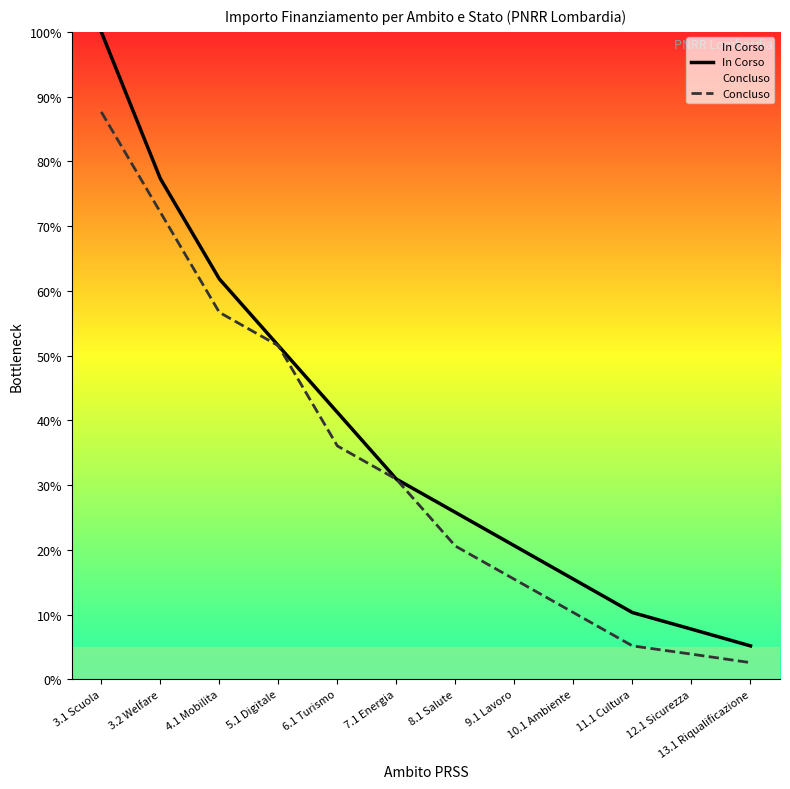

Is the value of In Corso at 10.1 Ambiente greater than the value of Concluso at 12.1 Sicurezza?

Yes